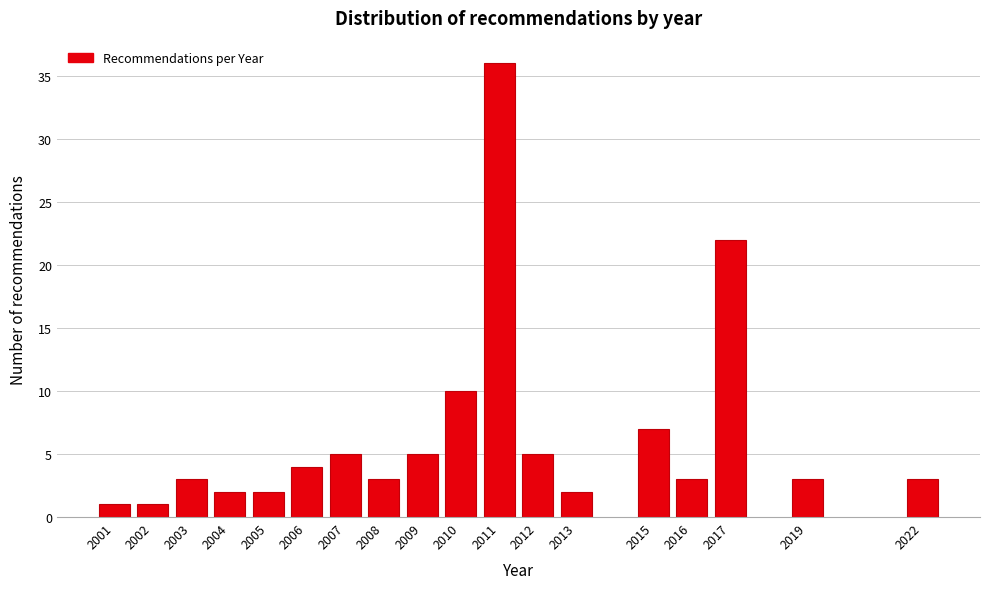

Reading left to right, list all the values displayed in this chart.

1	1	3	2	2	4	5	3	5	10	36	5	2	7	3	22	3	3